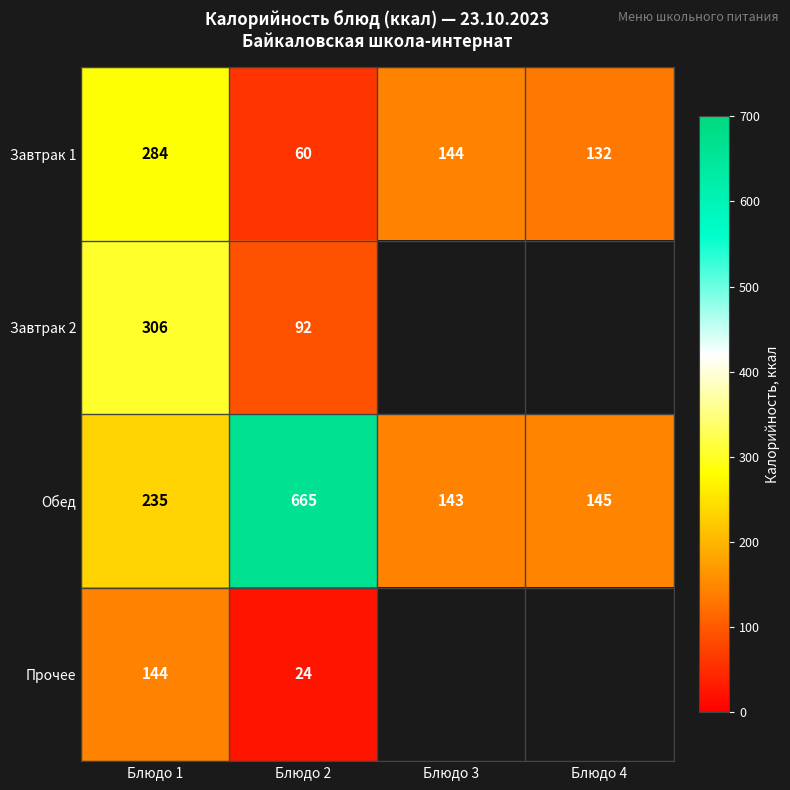

The Прочее series shows 31.3 at Блюдо 2. True or false?

False